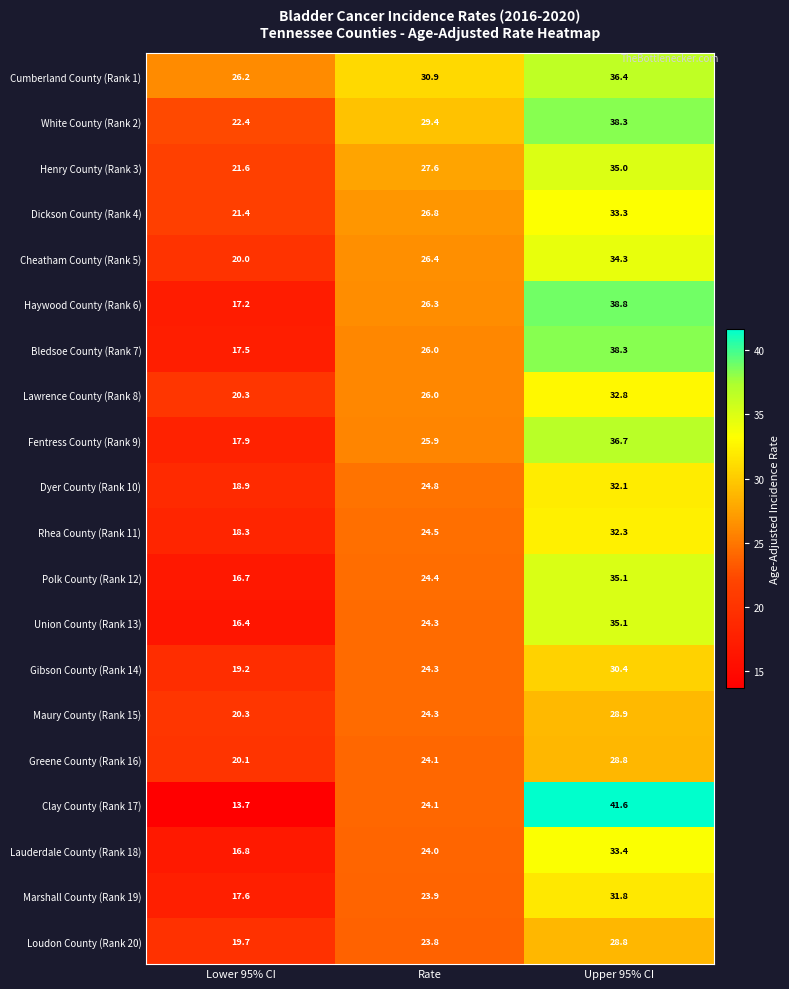

Rank the categories by Gibson County (Rank 14) value from lowest to highest.

Lower 95% CI, Rate, Upper 95% CI